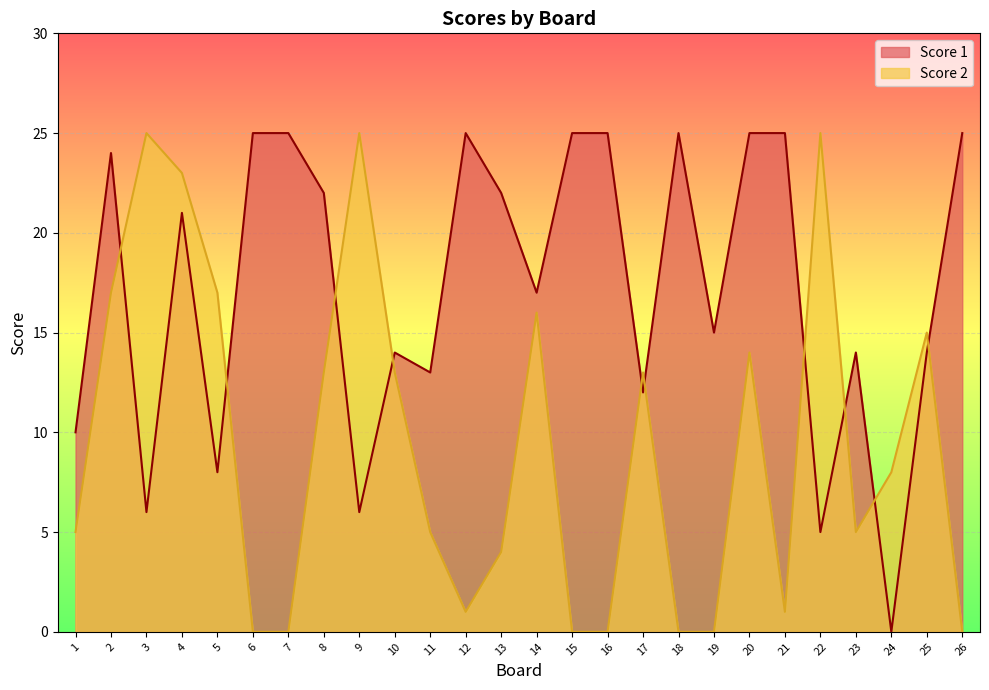

Is the value of Score 2 at 12 greater than the value of Score 1 at 10?

No